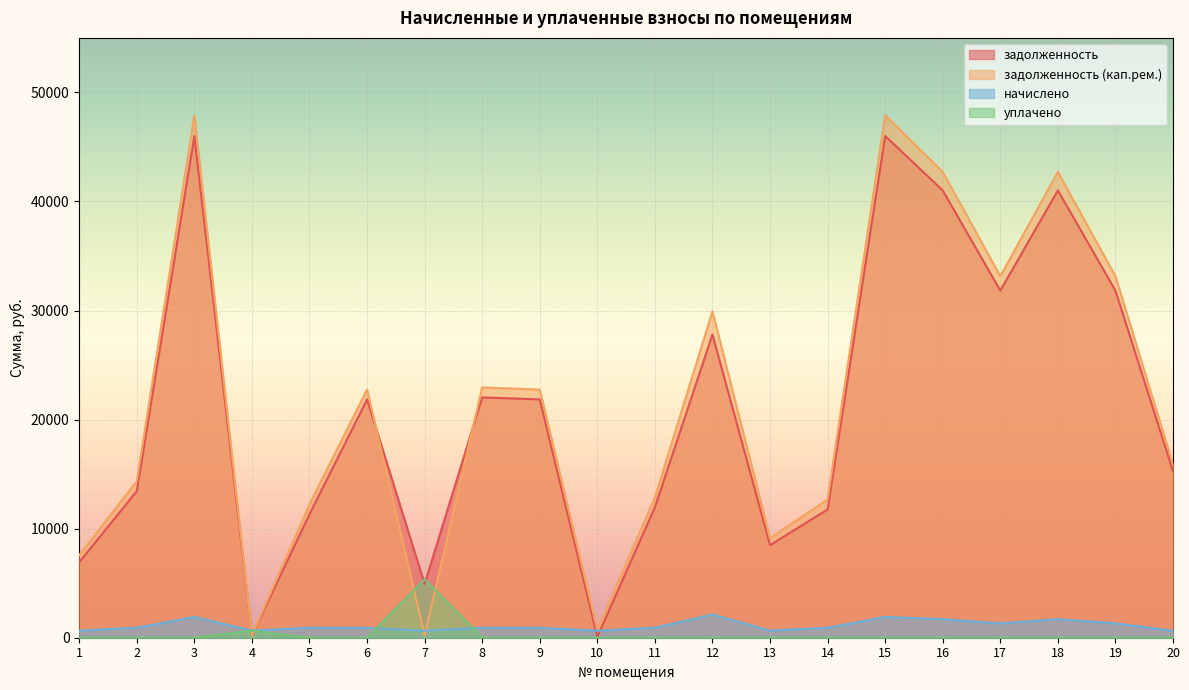

Which category has the lowest value in the уплачено series?

1